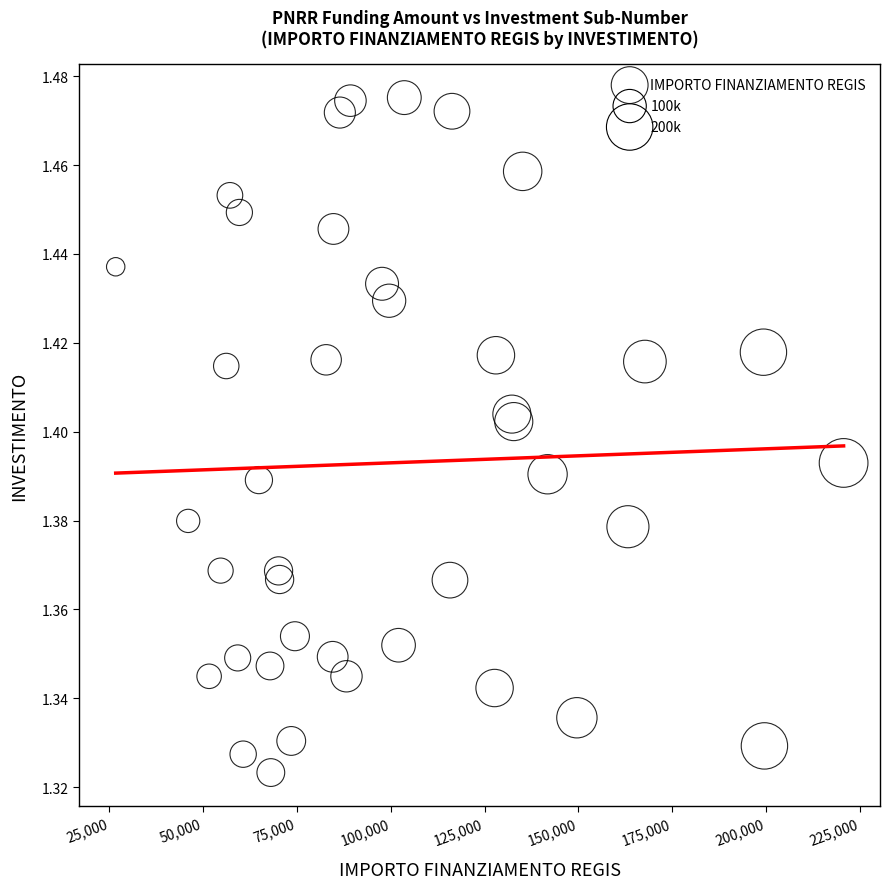

What is the range of X values (max minus min)?

193933.1